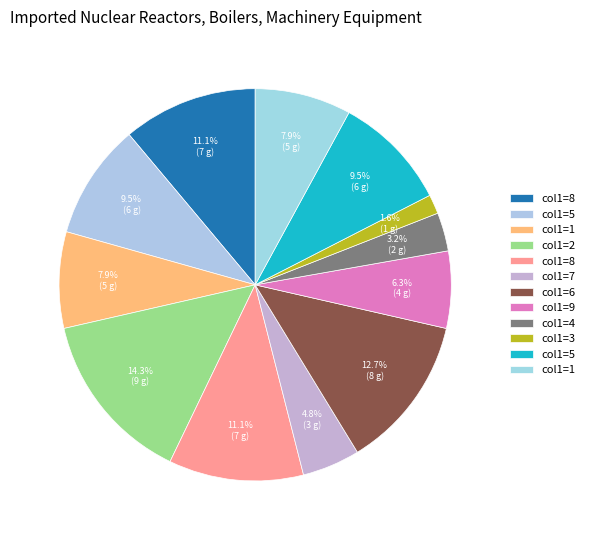

How many segments does this pie chart have?

12